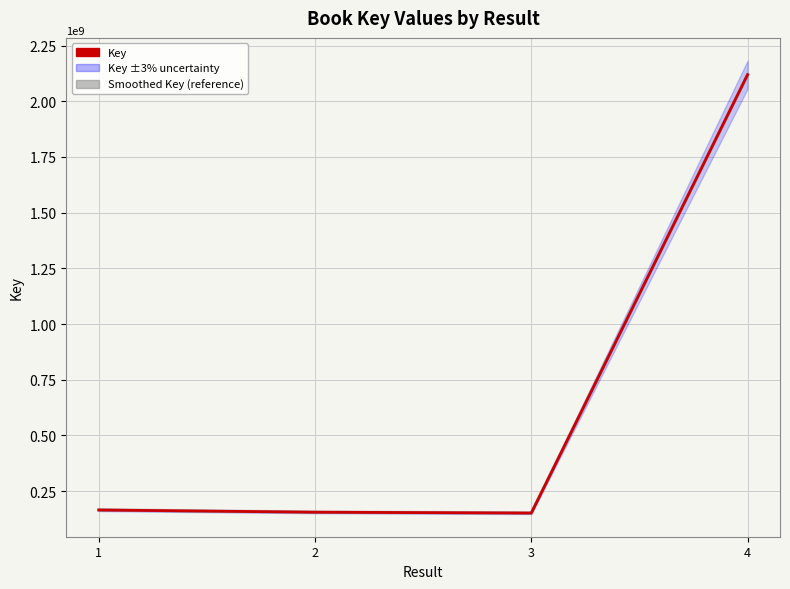

Which series has the largest total across all categories?

Key